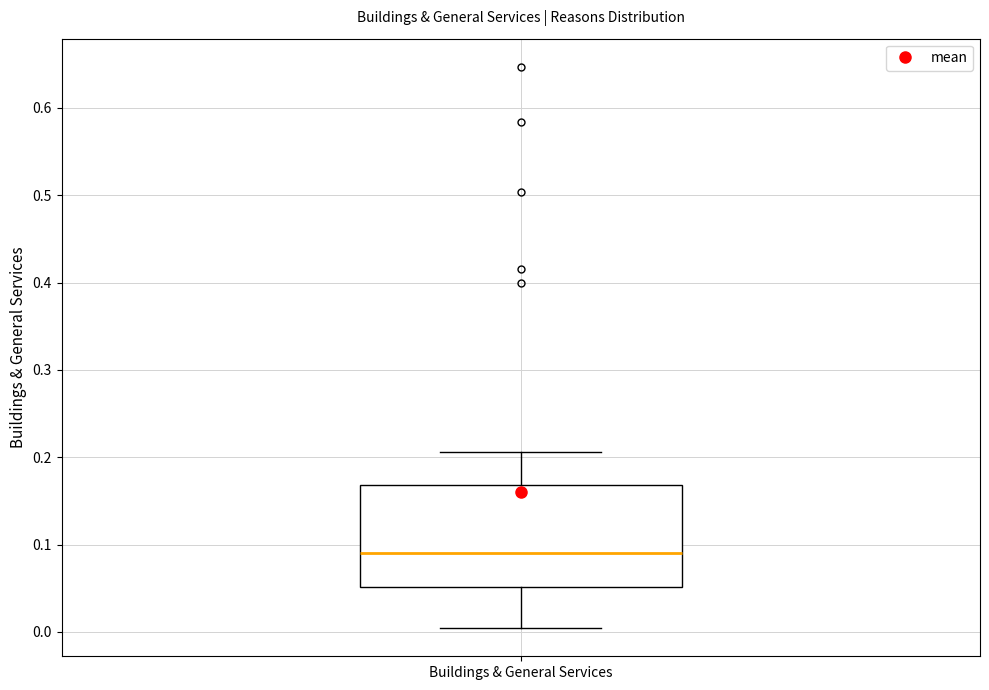

Read this box plot against the y-axis: the position of the median line, the range covered by the box, and the ends of both whiskers. The values are not printed on the chart, so give them approximately, as read against the axis.

median 0.09, box 0.05 to 0.17, whiskers 0.00 to 0.21